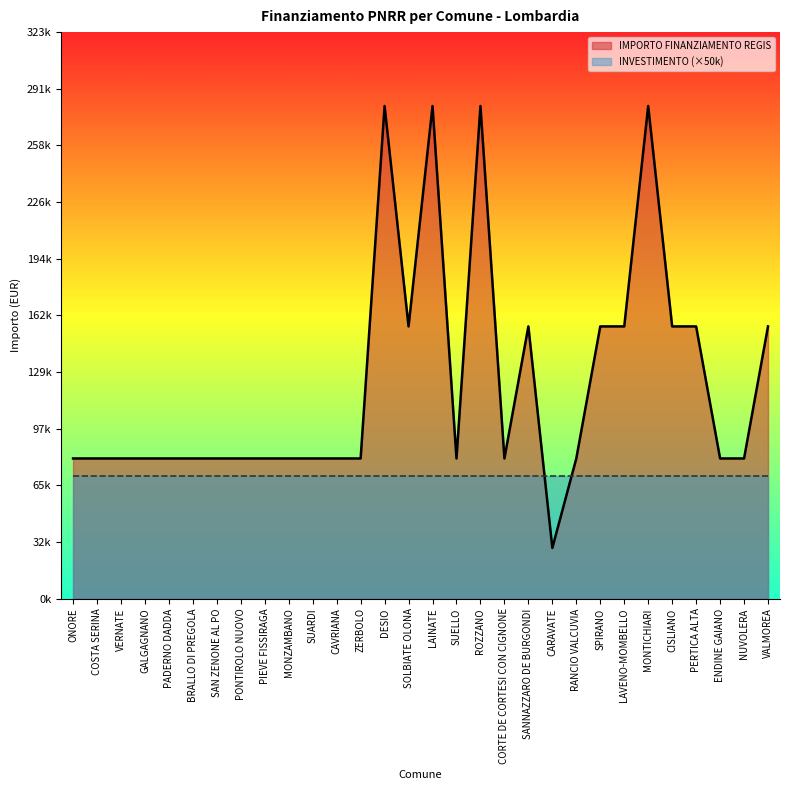

List the labels in order of value, largest first.

DESIO, LAINATE, ROZZANO, MONTICHIARI, SOLBIATE OLONA, SANNAZZARO DE BURGONDI, SPIRANO, LAVENO-MOMBELLO, CISLIANO, PERTICA ALTA, VALMOREA, ONORE, COSTA SERINA, VERNATE, GALGAGNANO, PADERNO DADDA, BRALLO DI PREGOLA, SAN ZENONE AL PO, PONTIROLO NUOVO, PIEVE FISSIRAGA, MONZAMBANO, SUARDI, CAVRIANA, ZERBOLO, SUELLO, CORTE DE CORTESI CON CIGNONE, RANCIO VALCUVIA, ENDINE GAIANO, NUVOLERA, CARAVATE